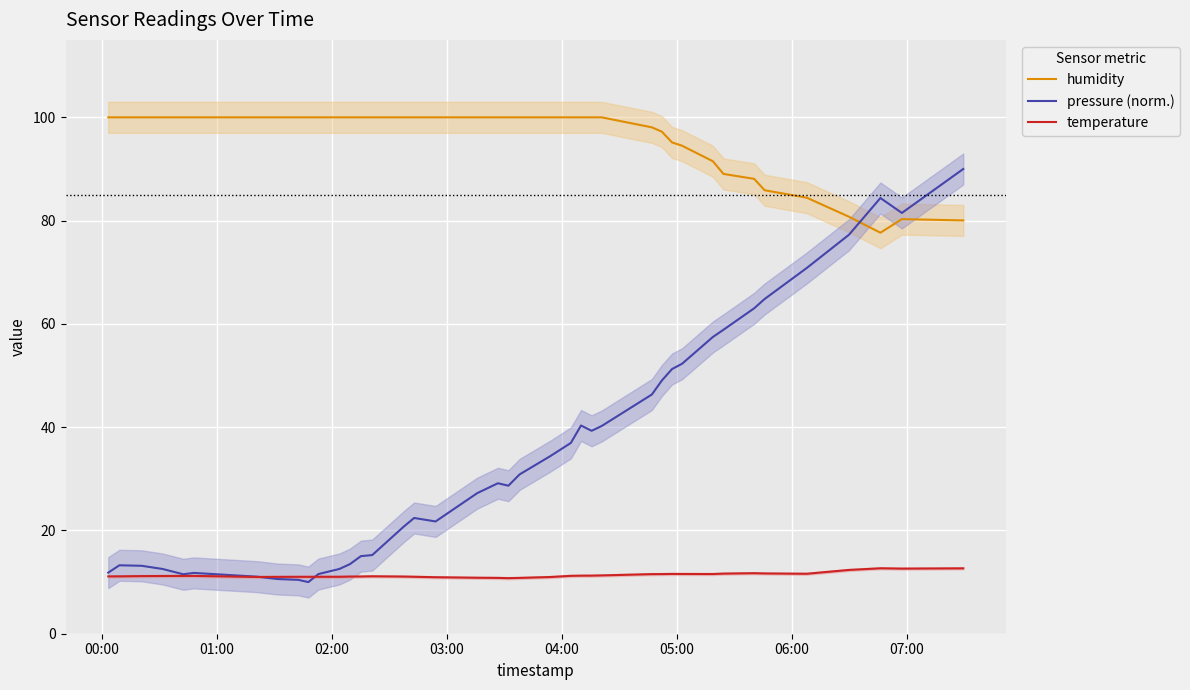

Which series ends up on top after the final intersection of humidity and pressure (norm.)?

pressure (norm.)